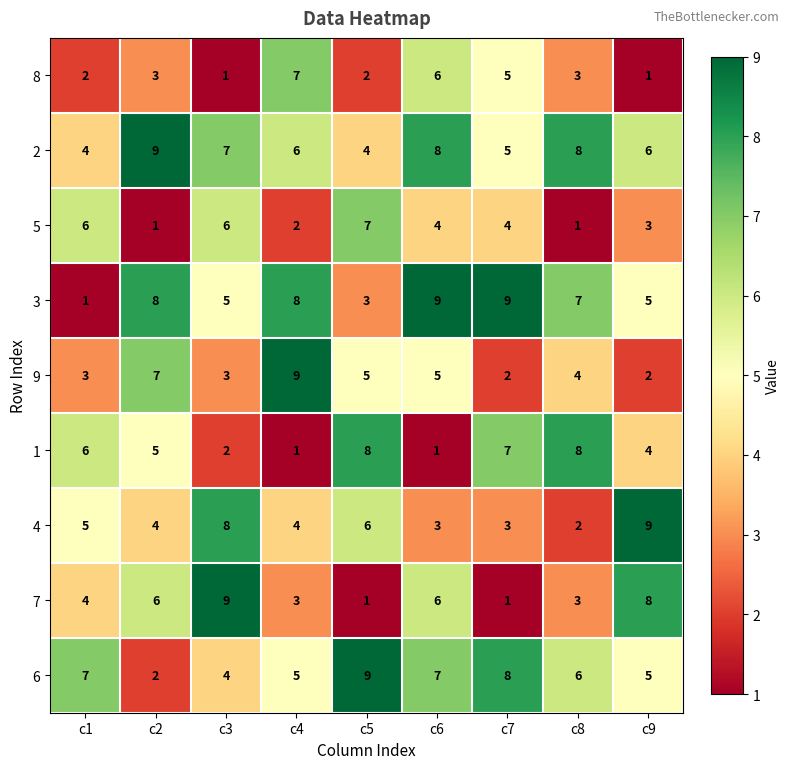

How many 9 values are between 3 and 5?

5